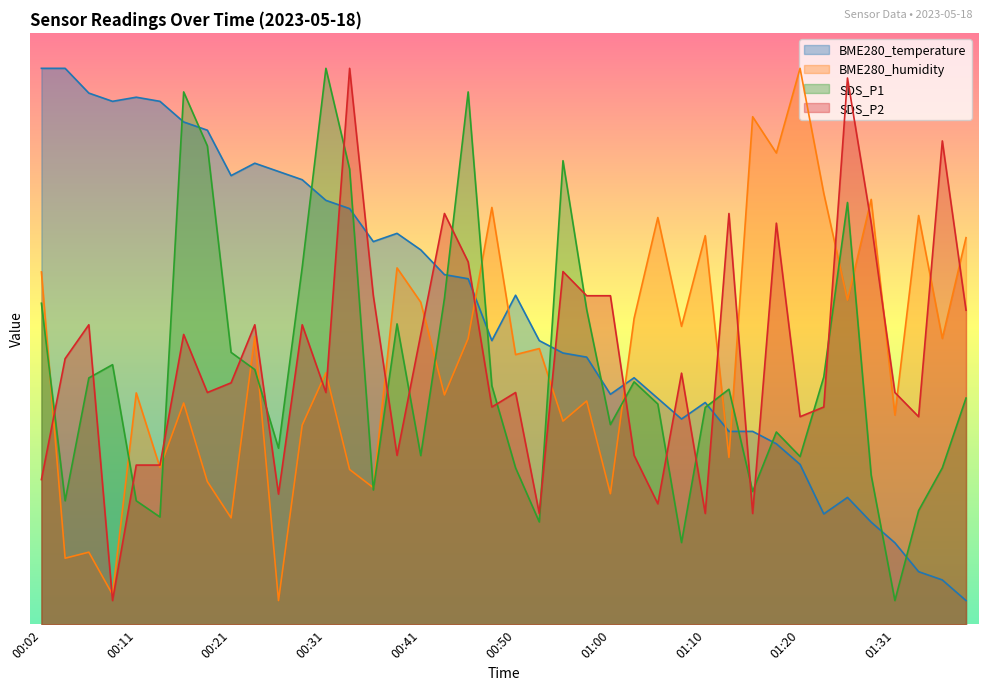

What is the label of the 32nd point from the right?

00:21